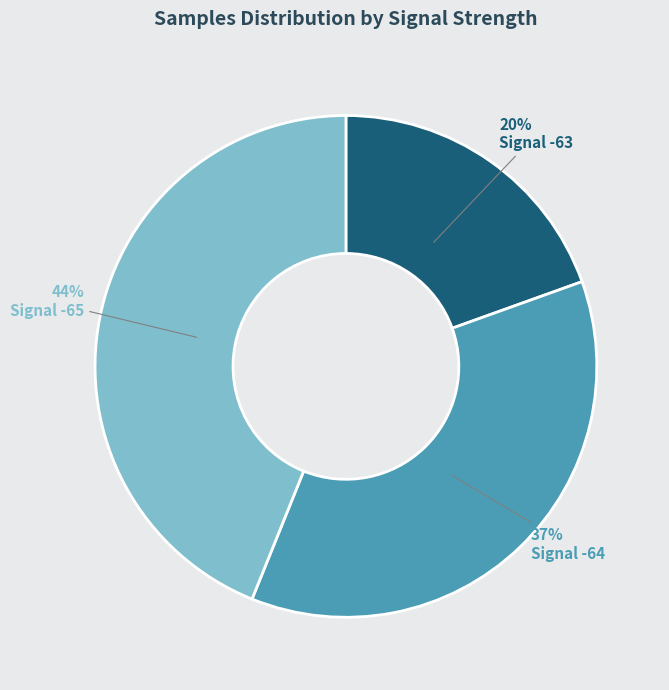

Rank the categories by value from highest to lowest.

Signal -65, Signal -64, Signal -63